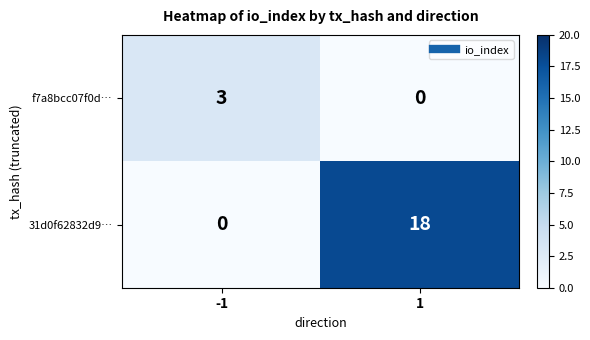

List the series in order of their overall mean, highest first.

31d0f62832d9…, f7a8bcc07f0d…